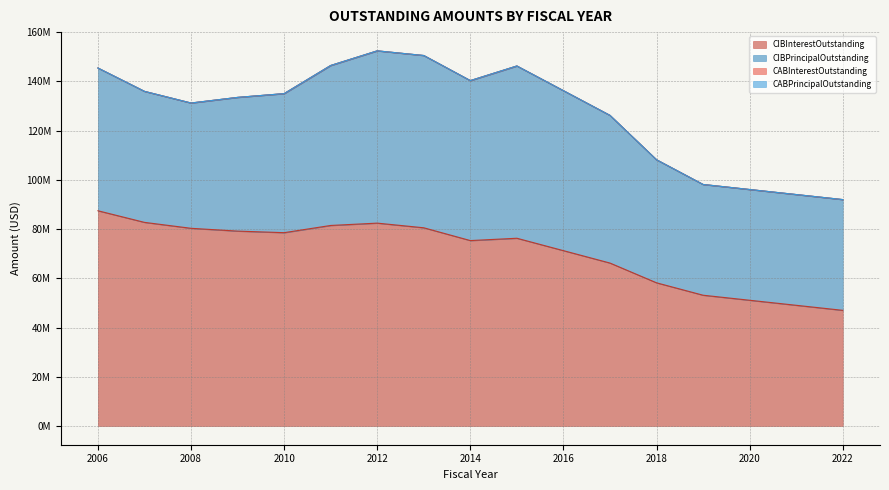

What is the difference between the second highest and minimum values in the CIBInterestOutstanding series?

35744437.5